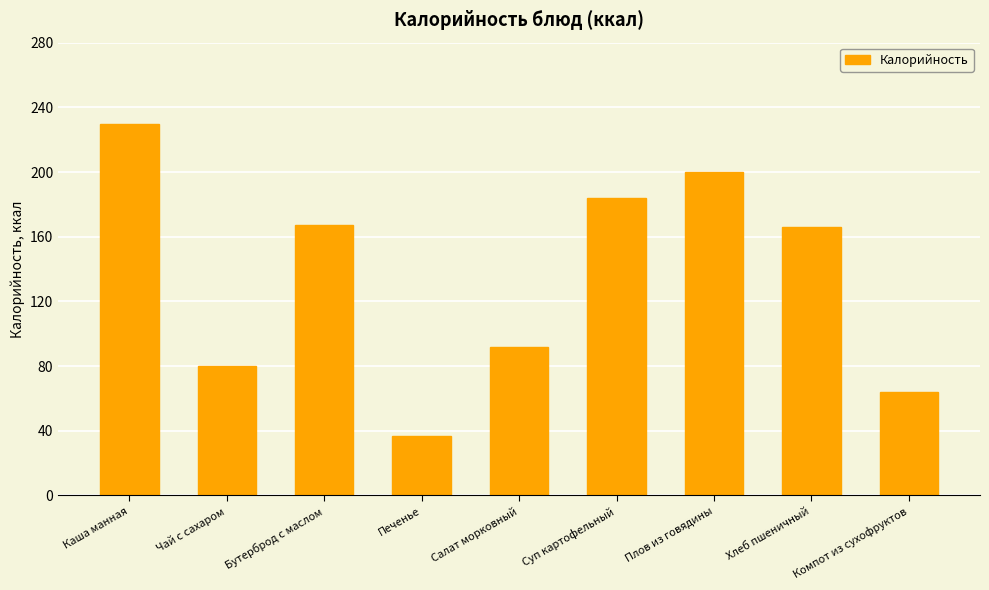

Which category has the lowest value across all series?

Печенье